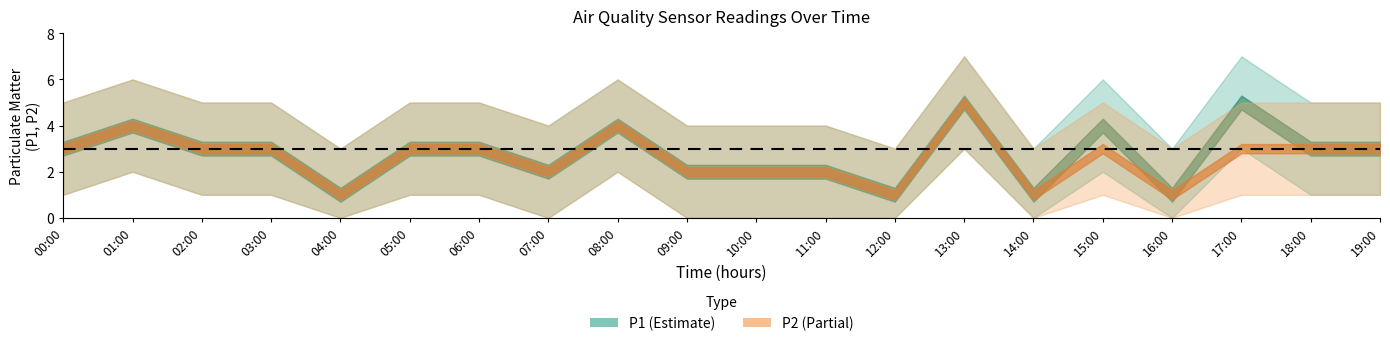

At which label does P2 reach its peak?

13:00